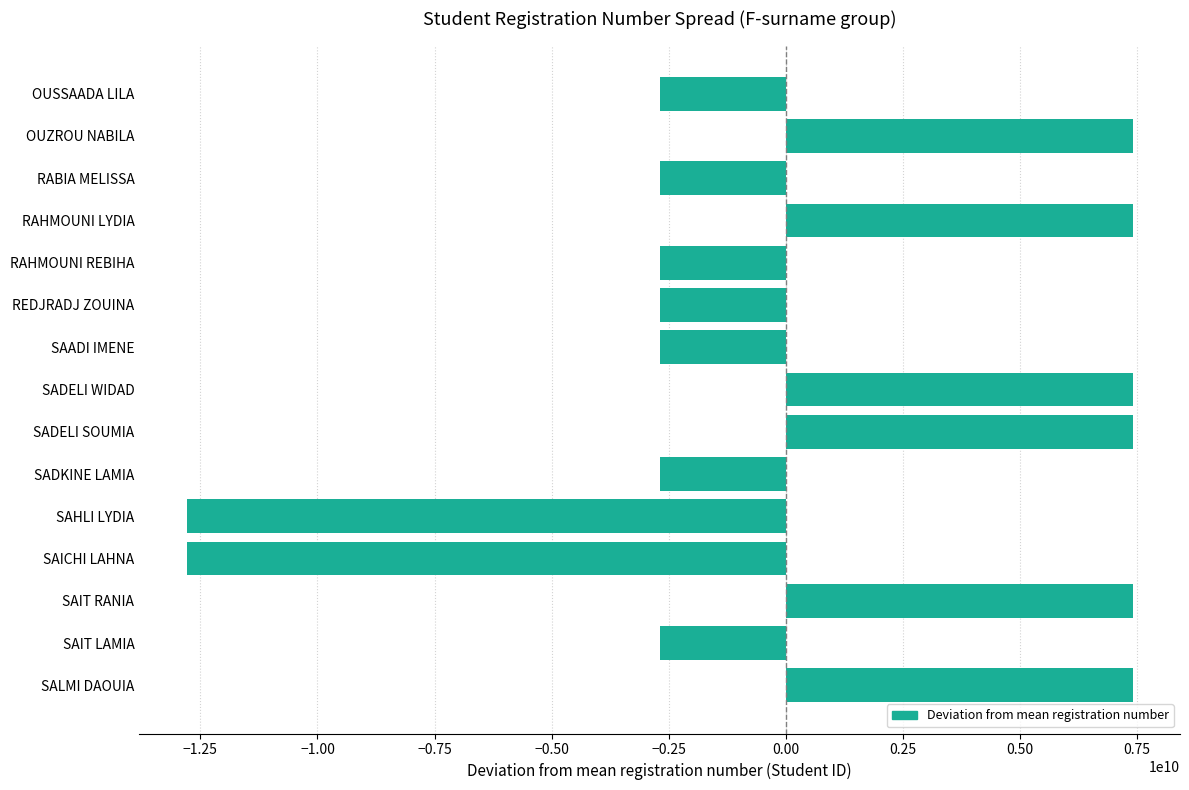

True or false: the data shows -2693338803.3 at RABIA MELISSA.

True